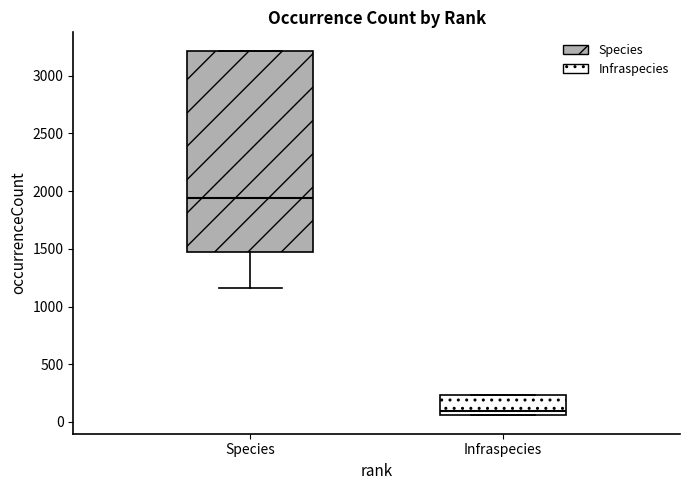

Which box's median line is the lowest?

Infraspecies